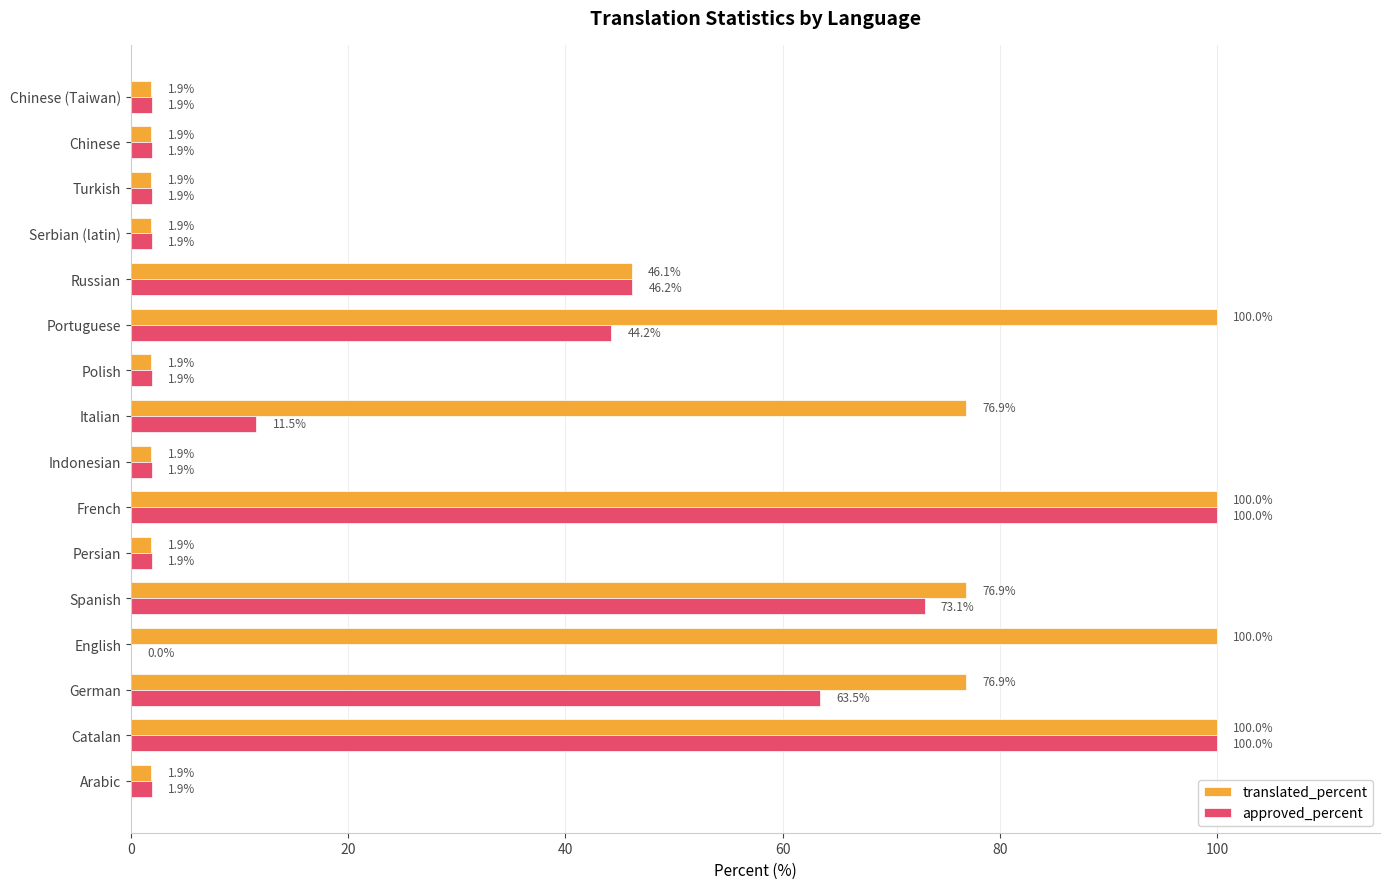

What is the total value across all series at Serbian (latin)?

3.8